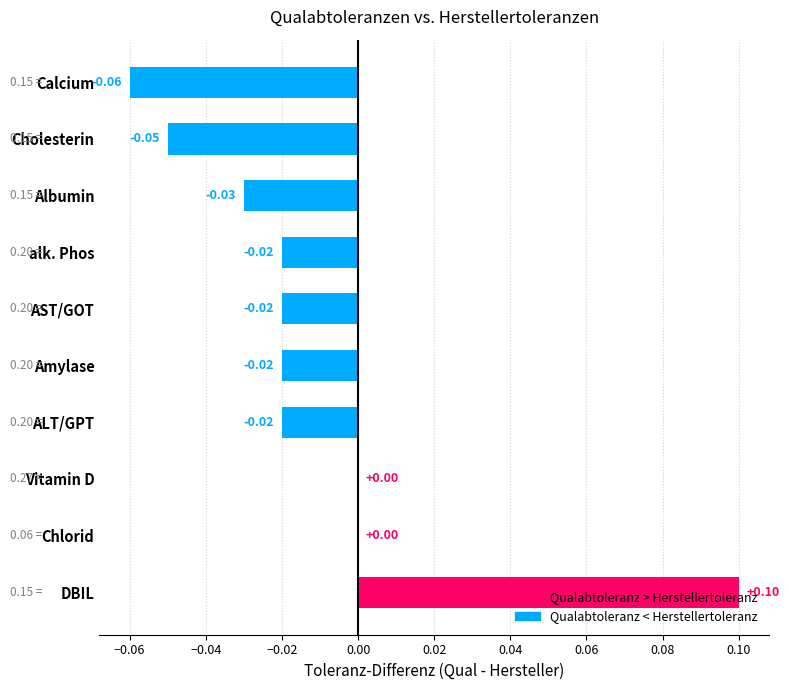

At which category does the chart reach its peak across all series?

DBIL